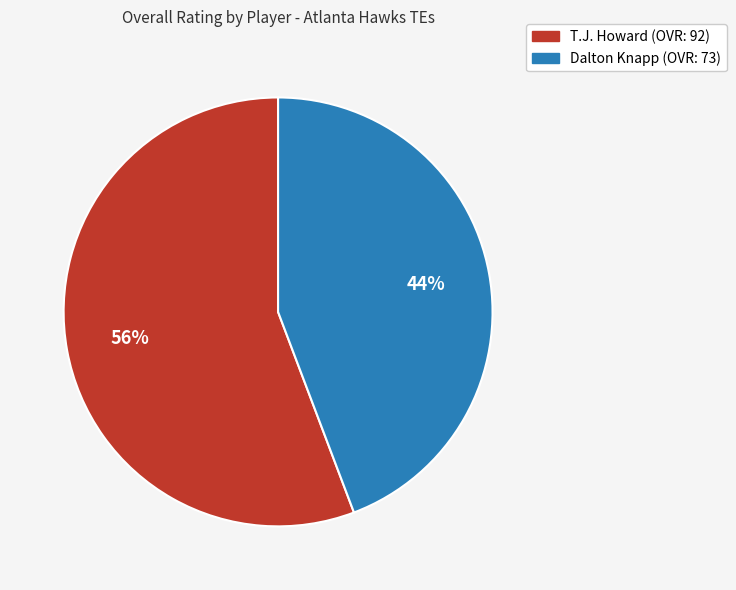

Rank the categories by value from lowest to highest.

Dalton Knapp, T.J. Howard